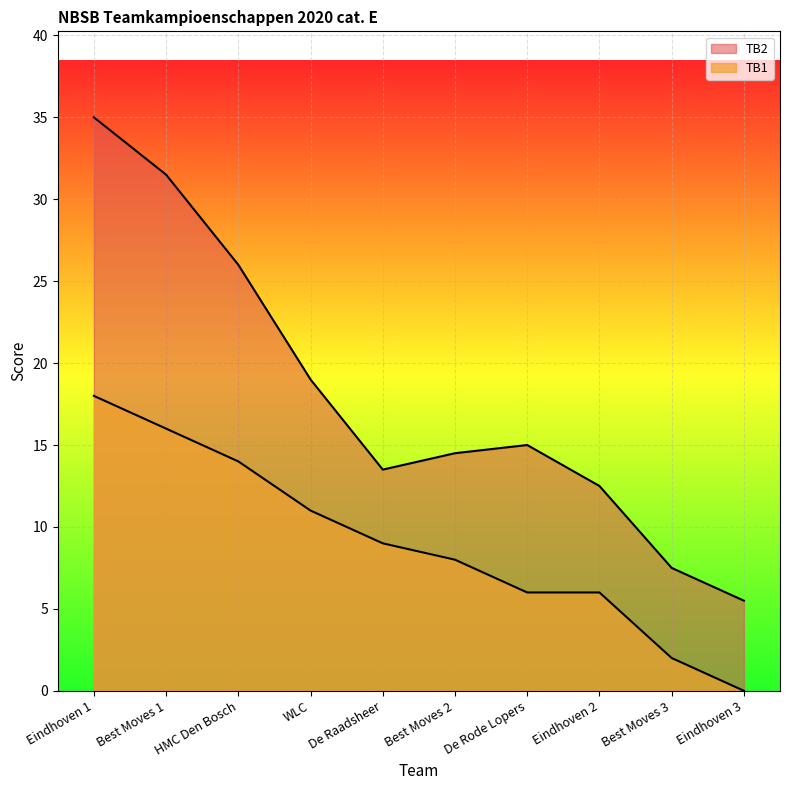

Rank the series by their average value, from highest to lowest.

TB2, TB1